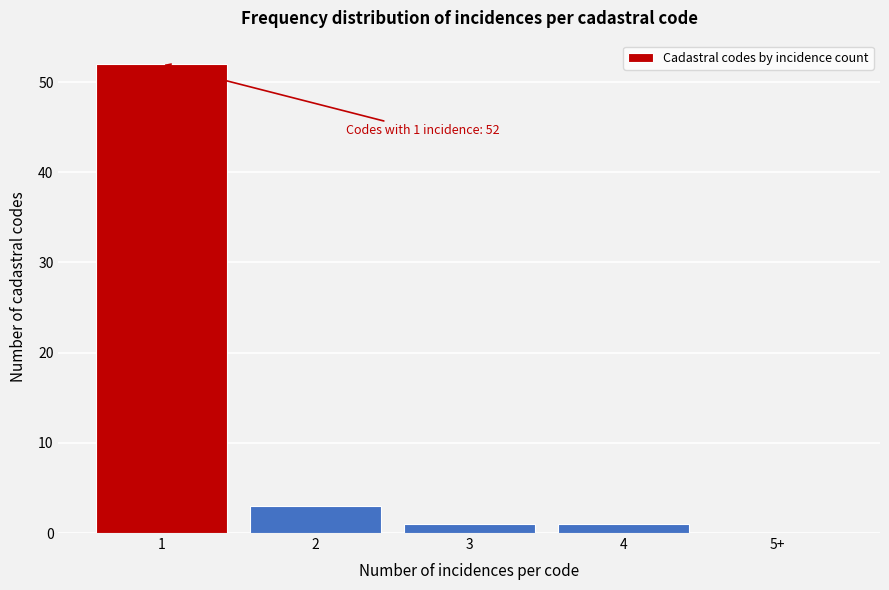

Reading left to right, list all the values displayed in this chart.

1=52	2=3	3=1	4=1	5+=0